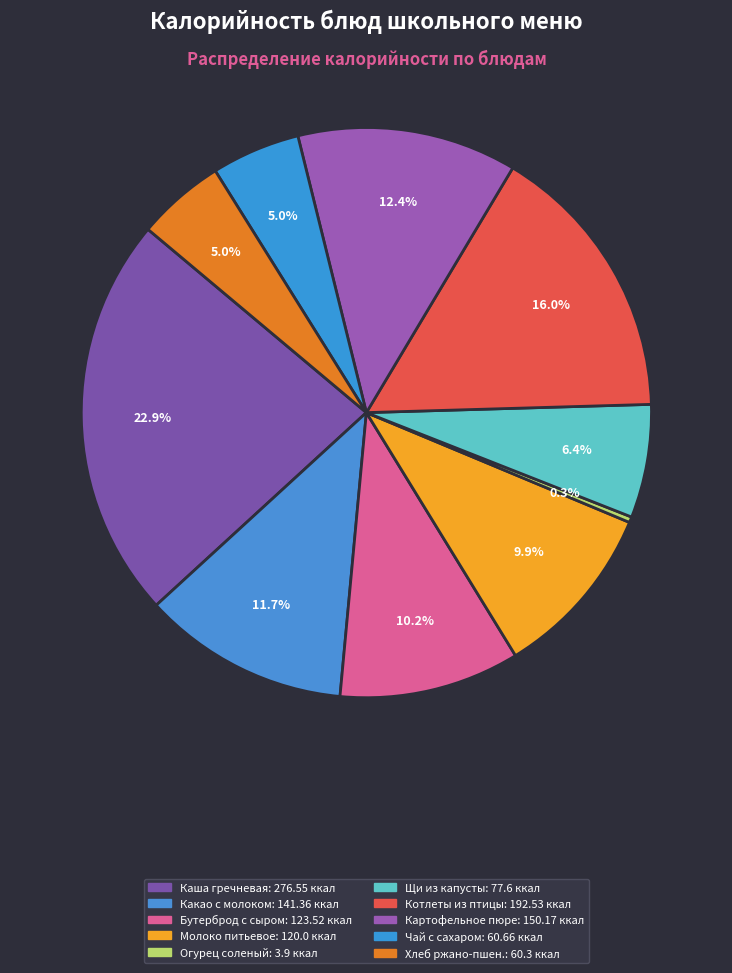

Is there any slice that represents more than half of the pie?

No